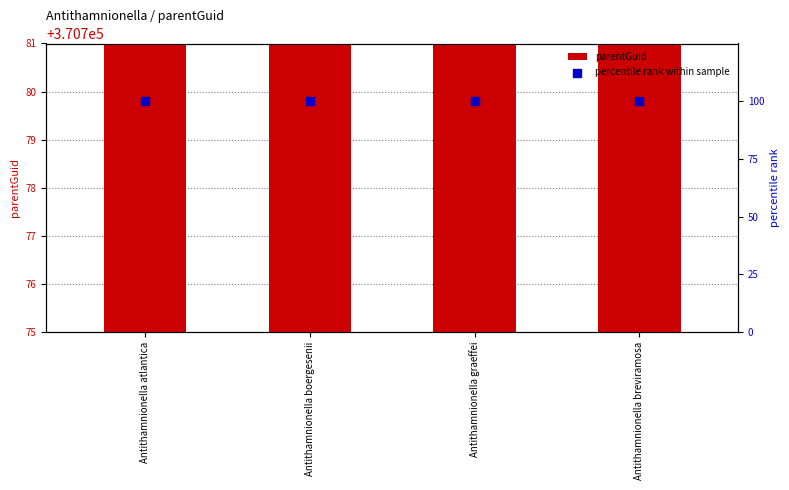

At which category is the sum across all series the highest?

Antithamnionella atlantica